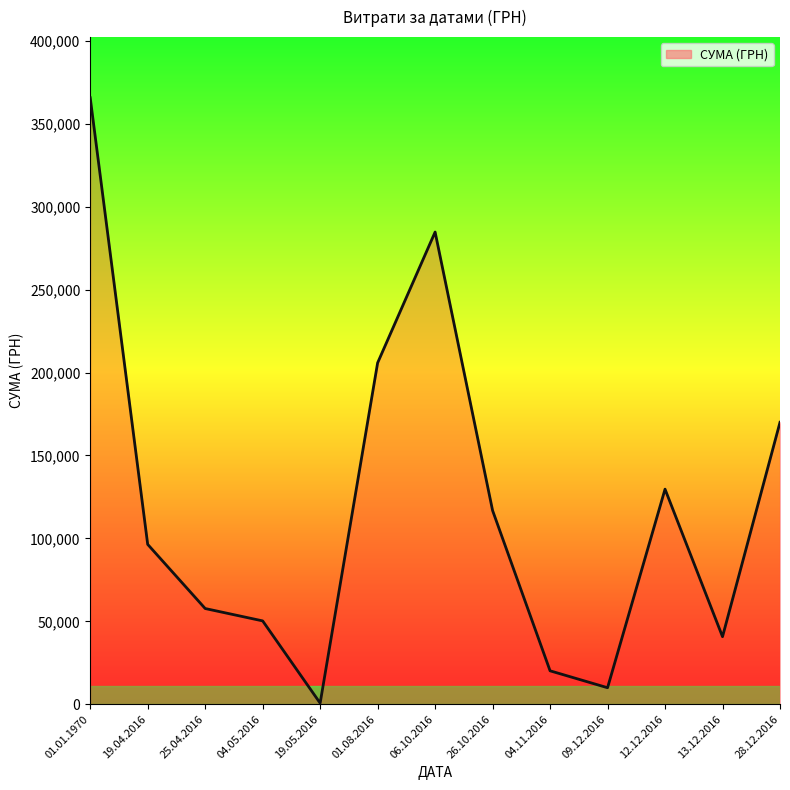

The chart shows a value of 2601.3 at 13.12.2016. True or false?

False